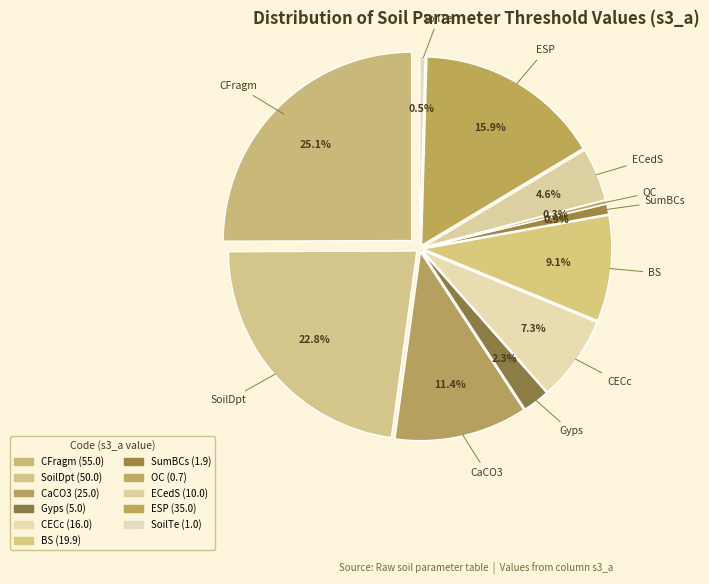

The ECedS slice represents 1% of the pie. True or false?

False